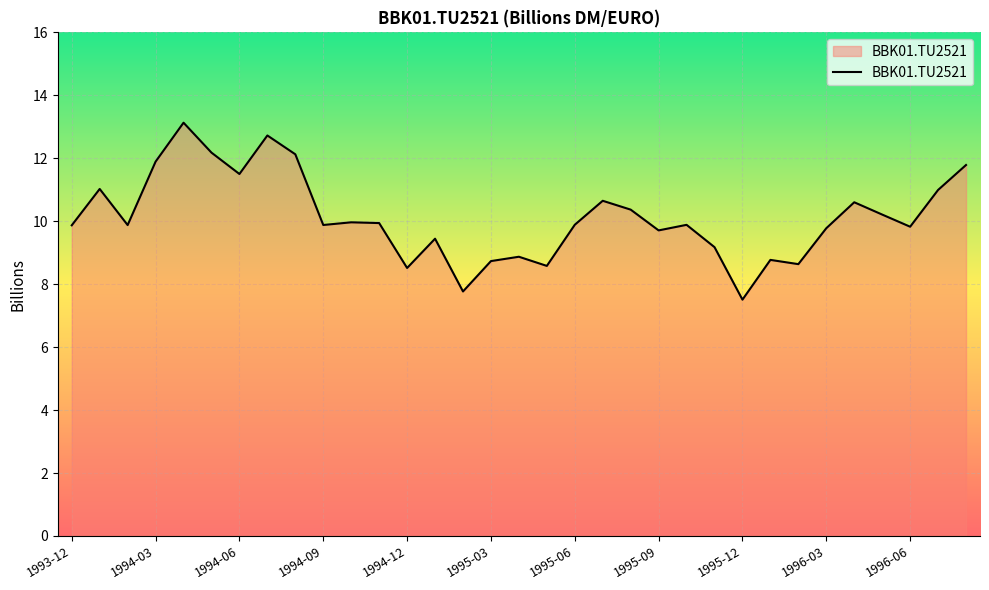

What is the smallest value displayed?

7.5